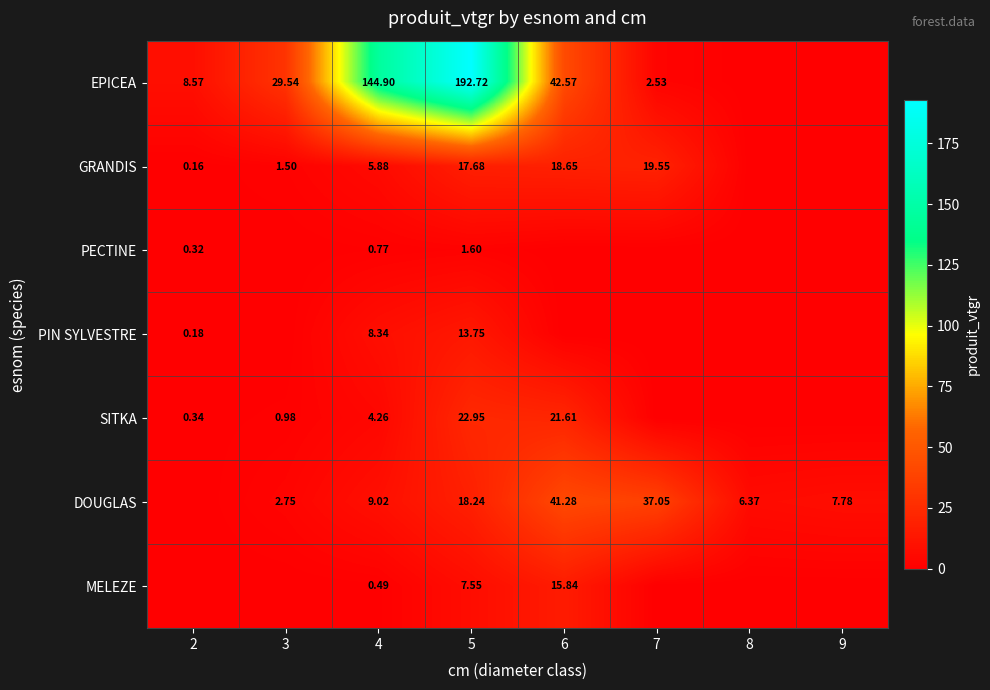

True or false: PIN SYLVESTRE has a value of 8.3 at 5.

False